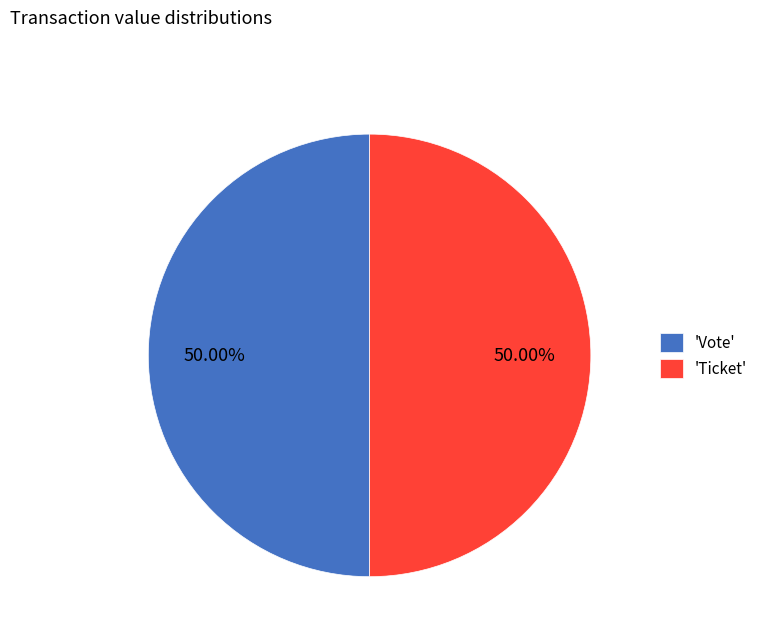

What is the ratio of the value at 'Vote' to the value at 'Ticket'?

1.0